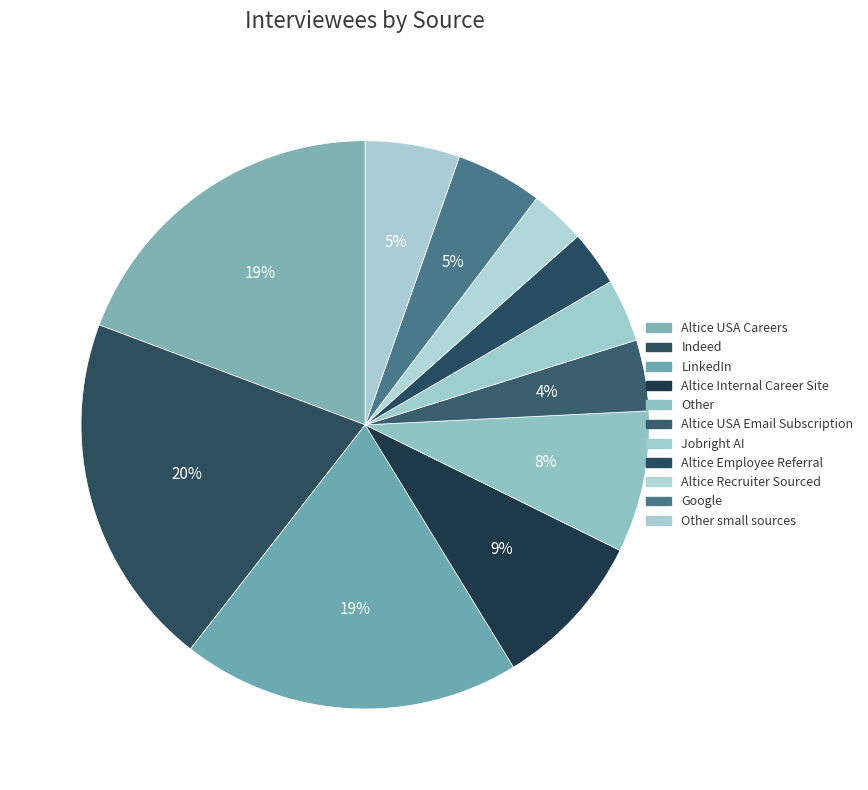

How many segments does this pie chart have?

11